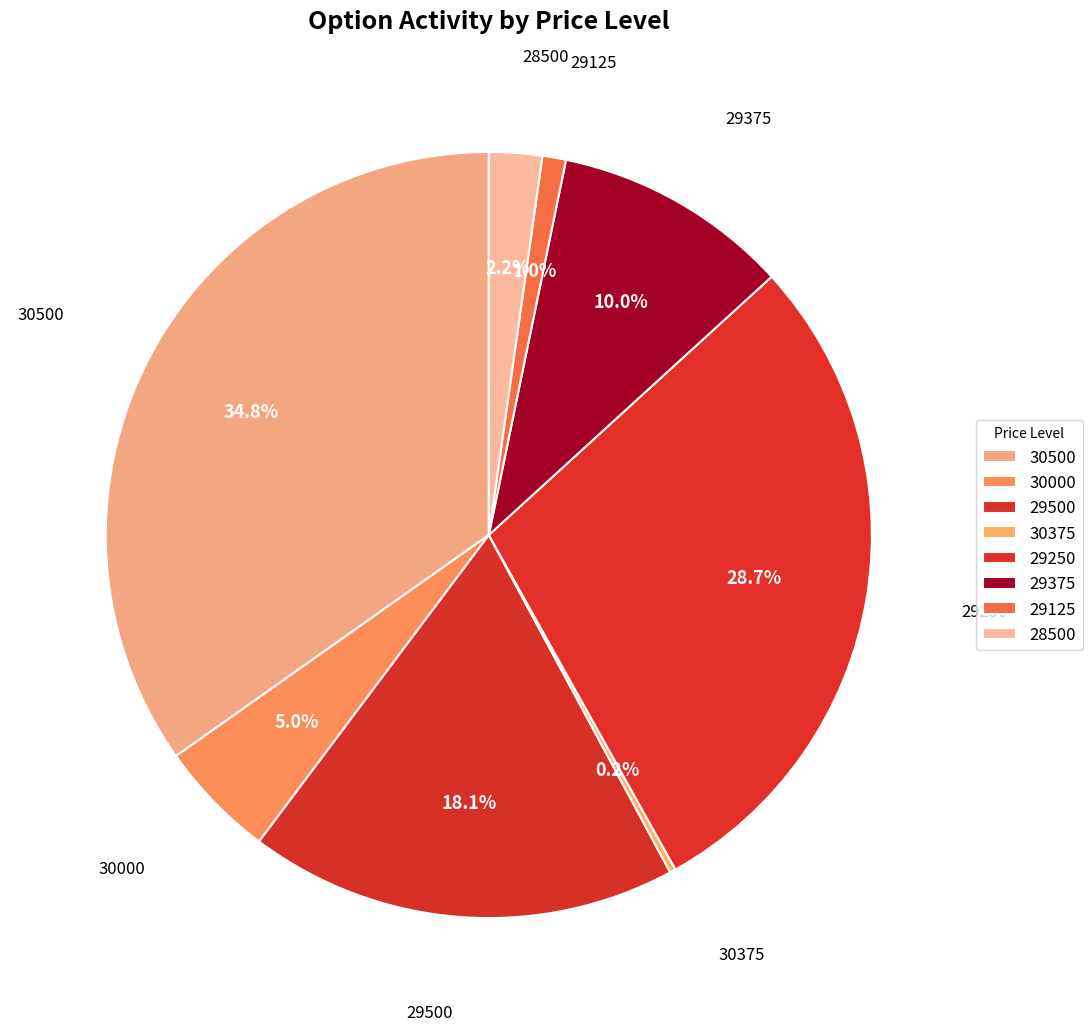

Is 30000 the majority of the pie?

No